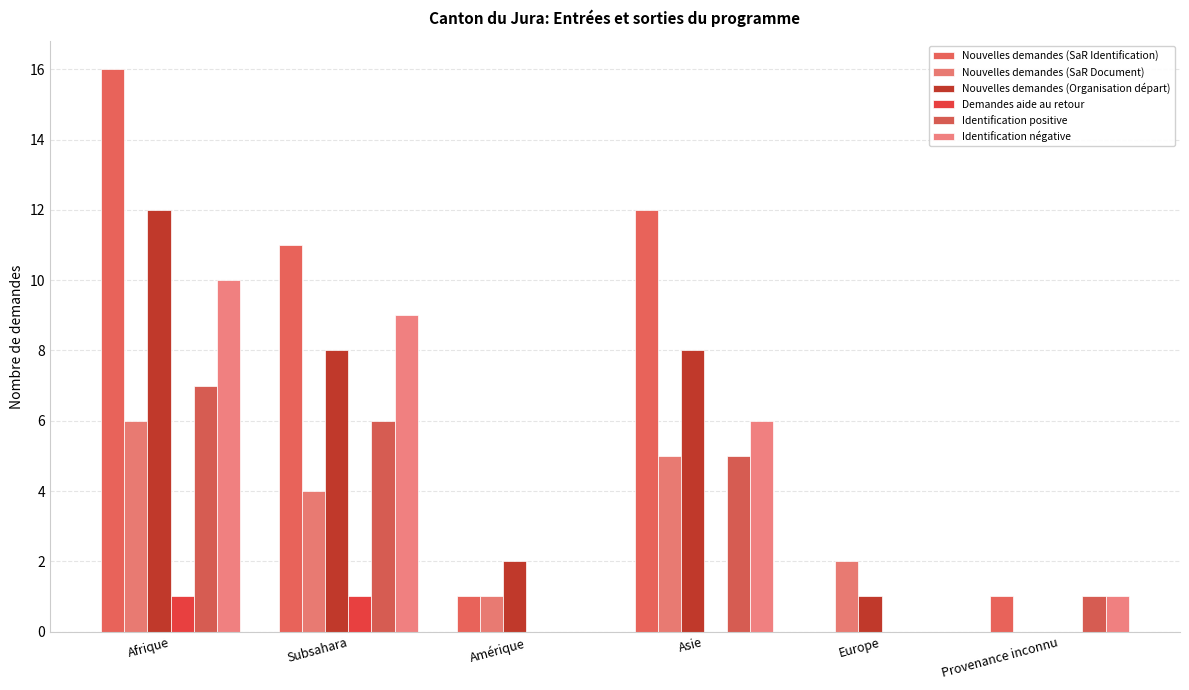

What is the greatest value displayed?

16